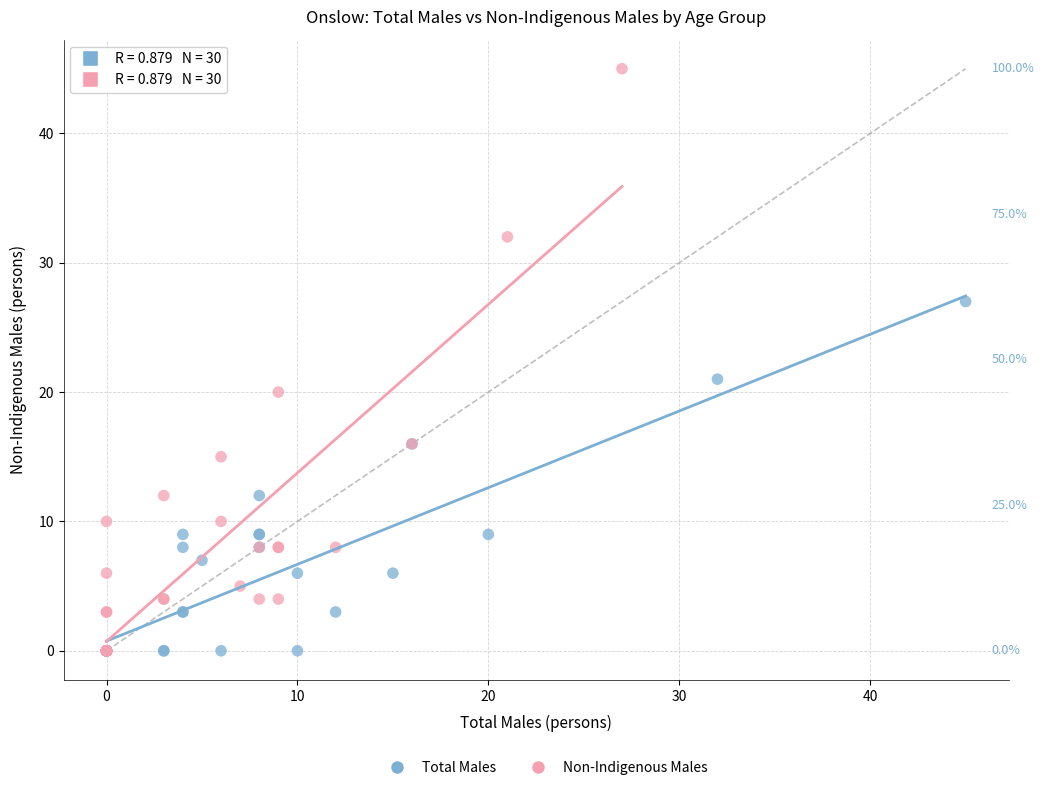

Which series contains the highest Y value?

Non-Indigenous Males